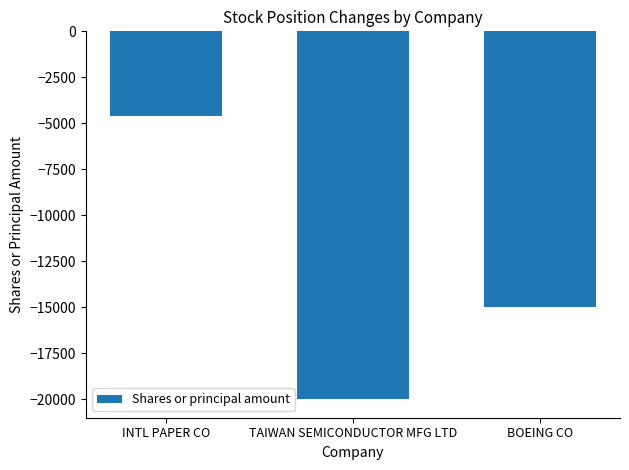

Which label corresponds to the largest value in the chart?

INTL PAPER CO